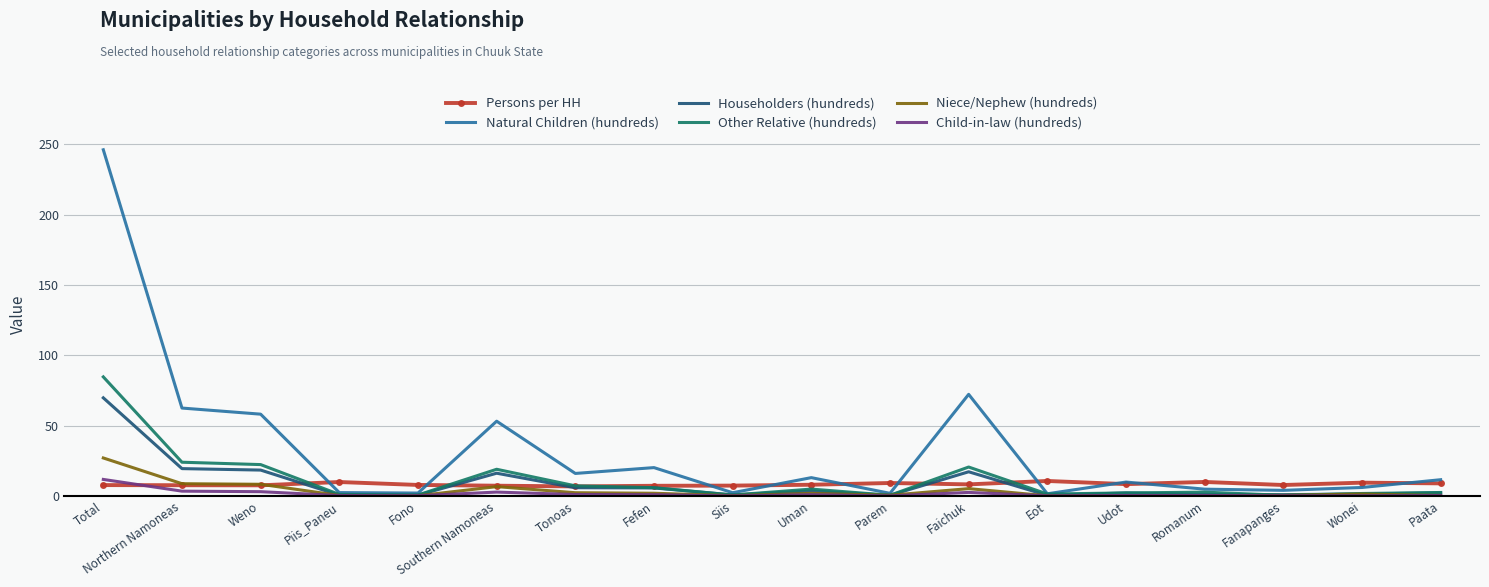

At which category is the sum across all series the highest?

Total